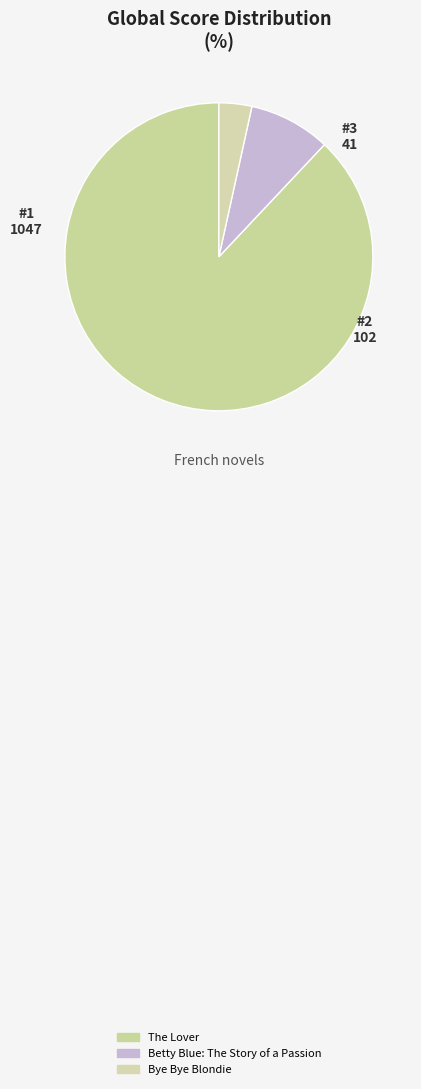

How many slices are in this pie chart?

3